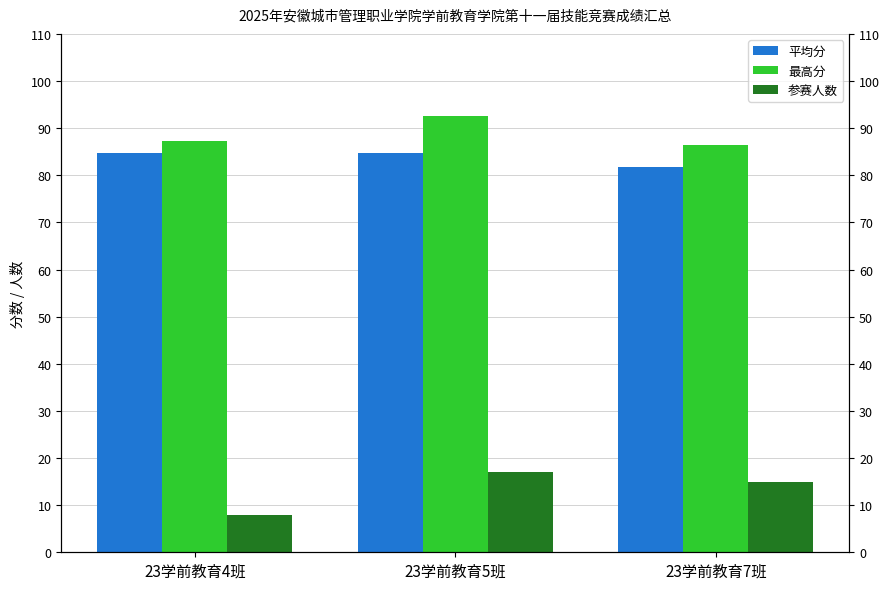

Which series has the largest total across all categories?

最高分